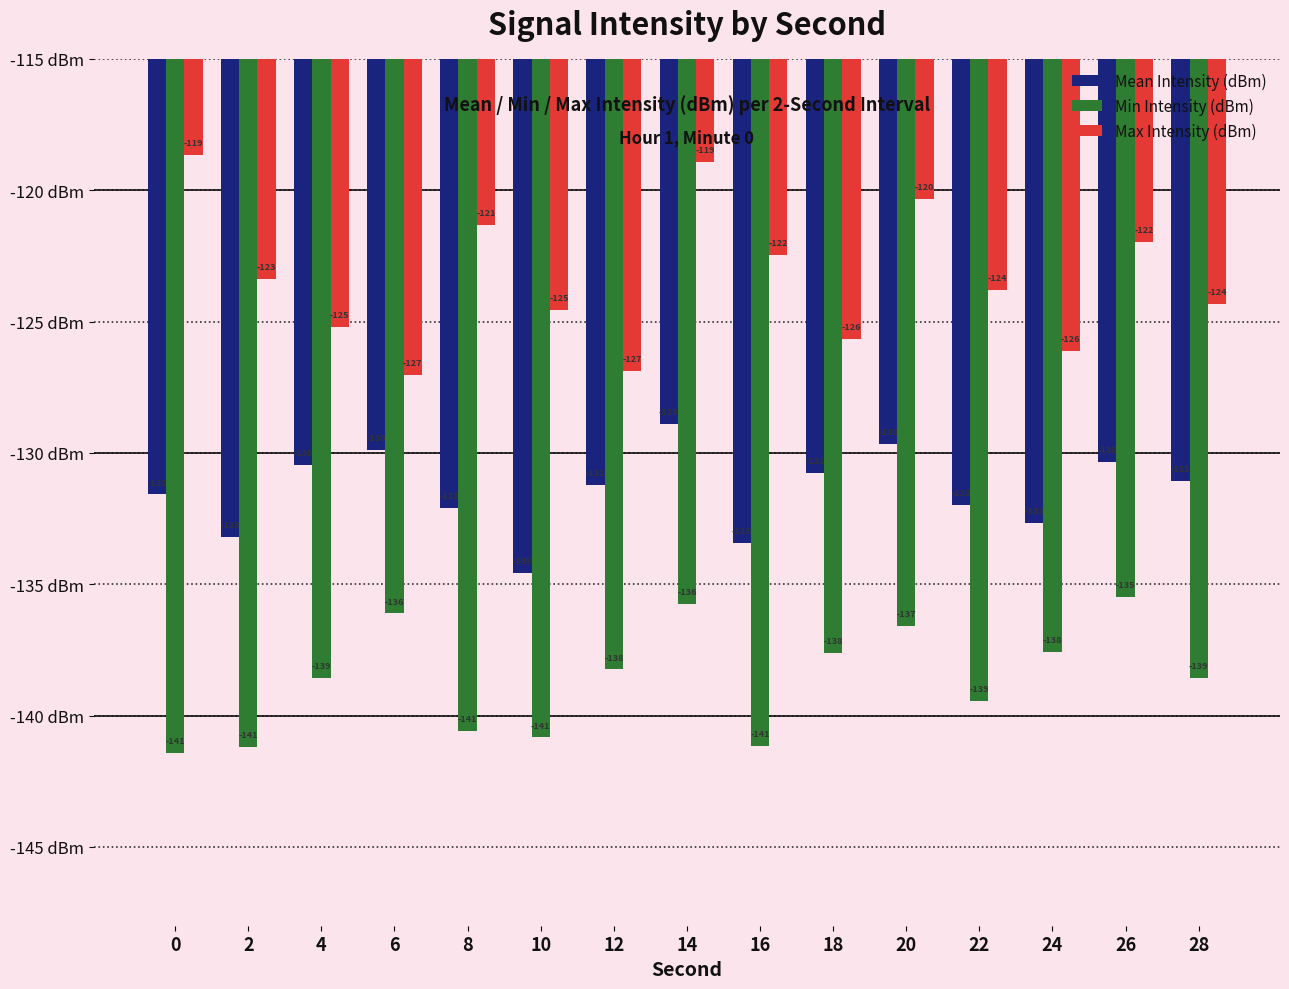

True or false: Max Intensity (dBm) has a value of -126.9 at 12.

True